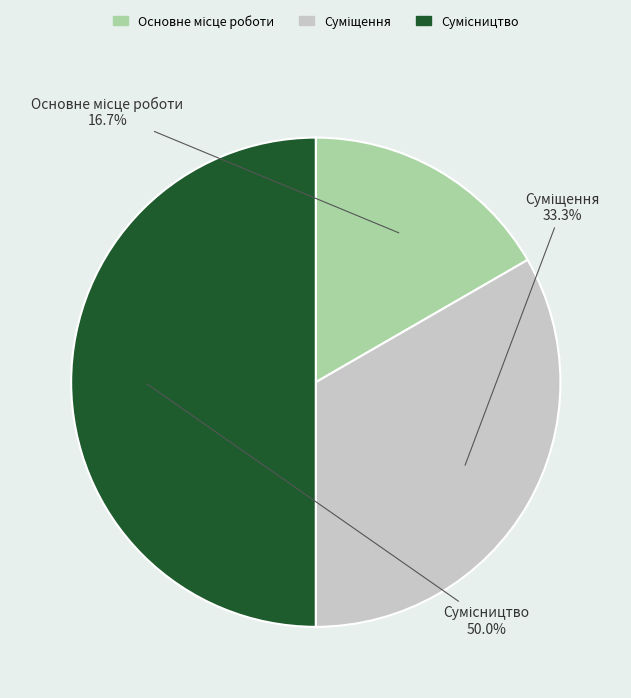

To the nearest percent, what is the difference between the Основне місце роботи and Сумісництво slice percentages?

33%